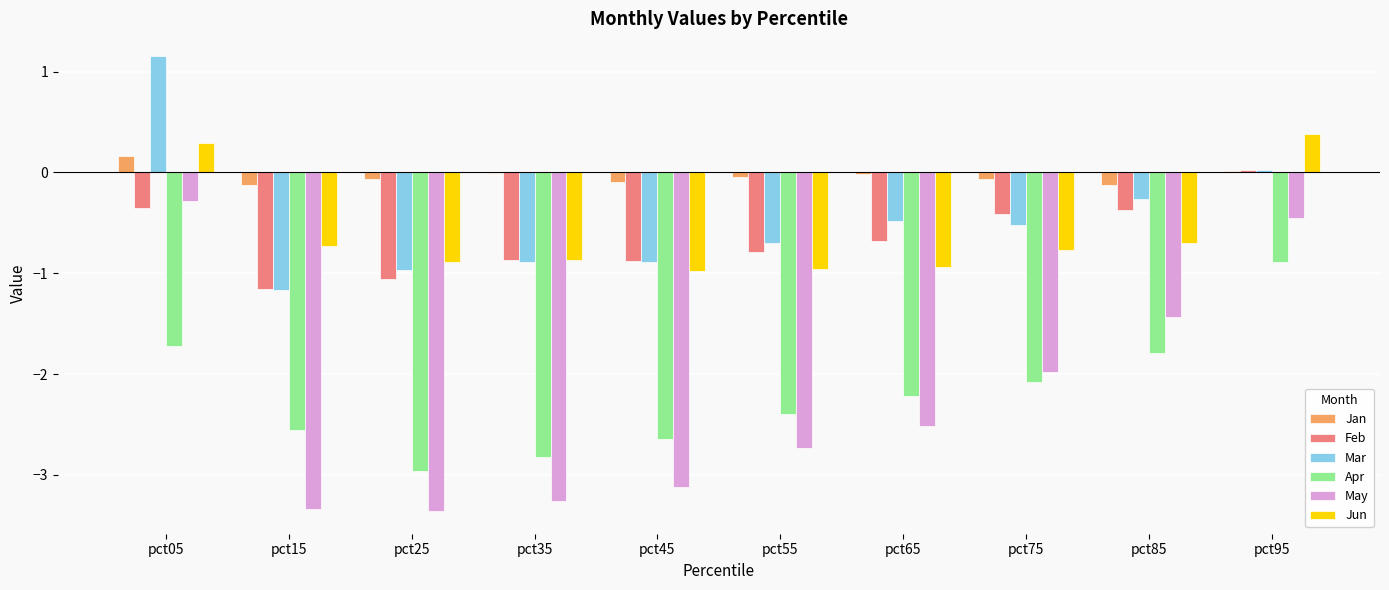

What is the sum of all Jan values?

-0.4